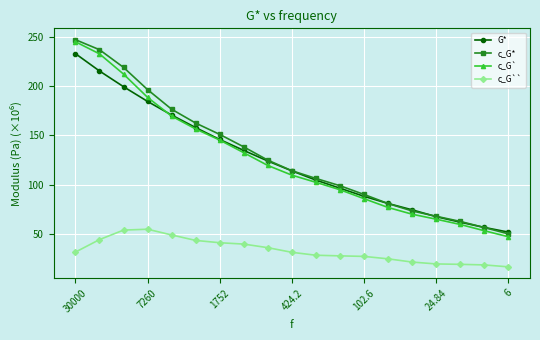

What is the value of the c_G`` point at the 6th from the left?

43.7